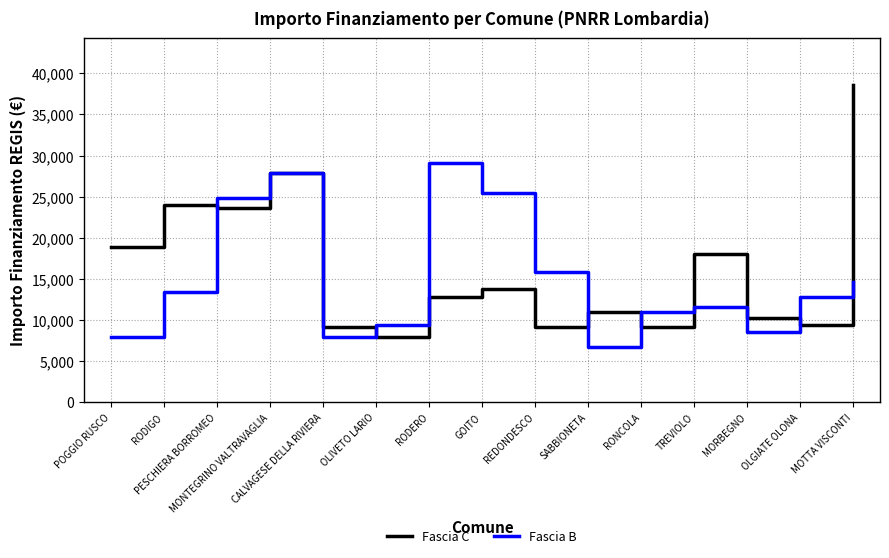

Is the value of Fascia C at MORBEGNO greater than the value of Fascia B at TREVIOLO?

No